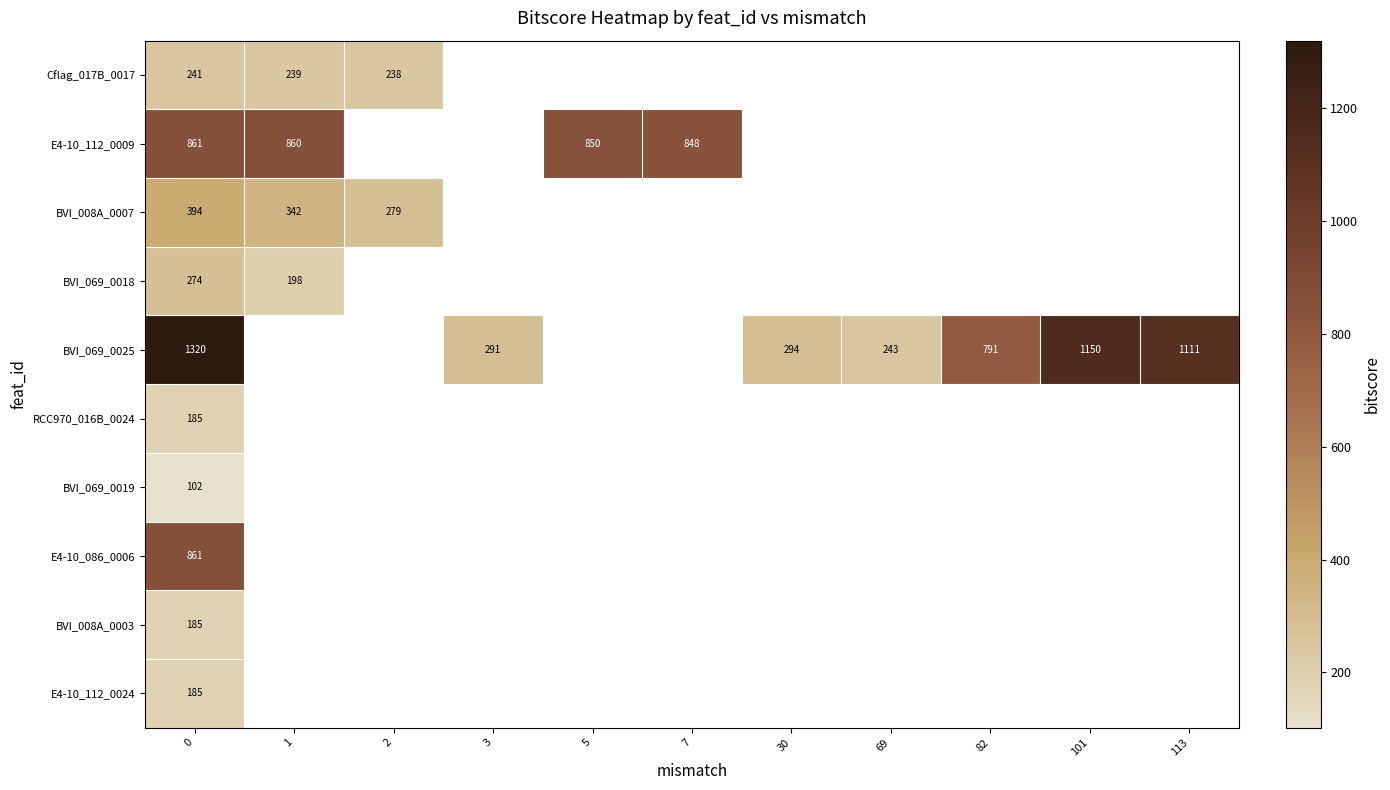

Is the value of BVI_008A_0007 at 2 greater than the value of Cflag_017B_0017 at 1?

Yes